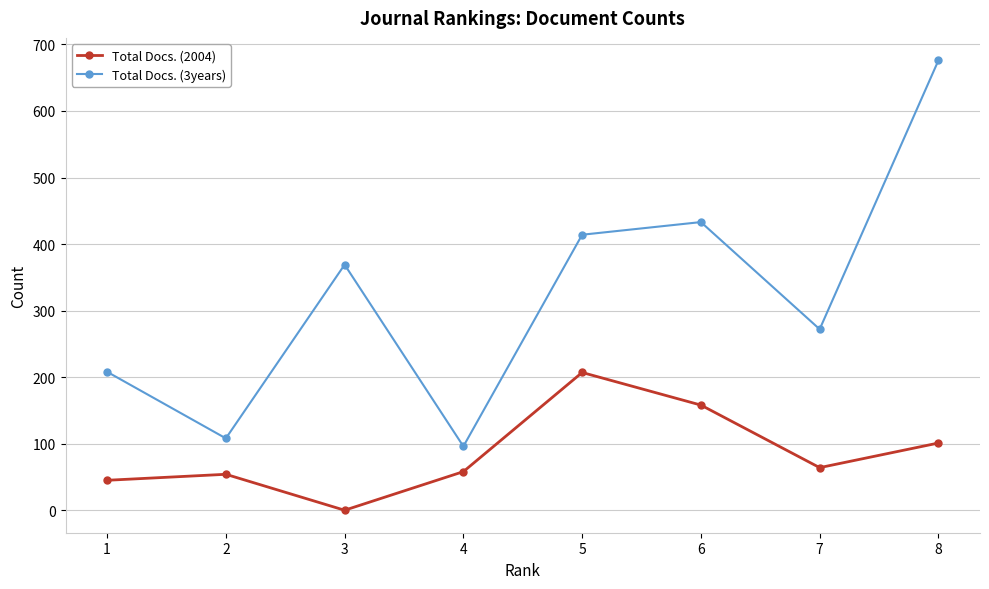

Which category has the lowest value in the Total Docs. (2004) series?

3